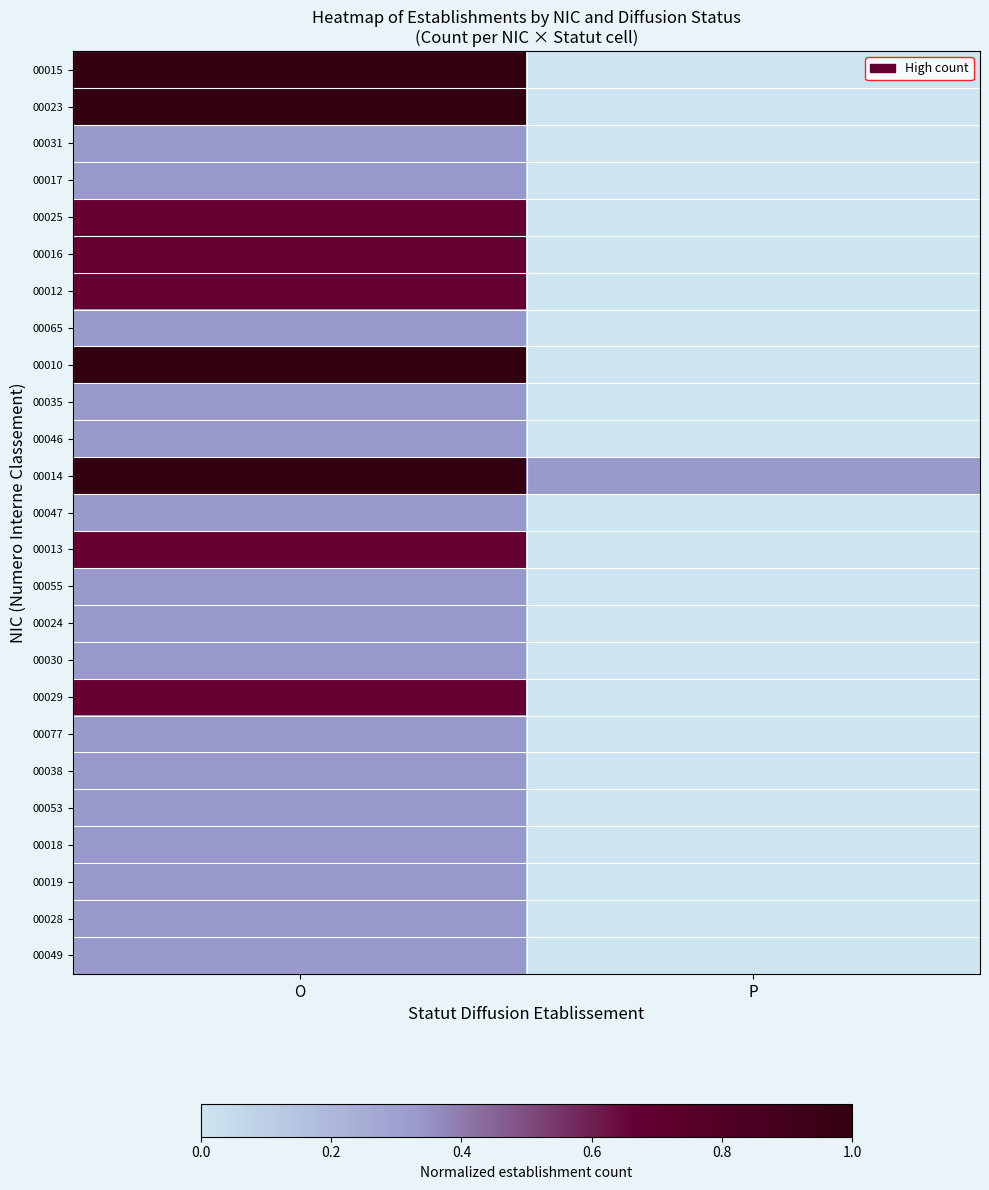

What is the difference between the highest and lowest values at P?

0.3